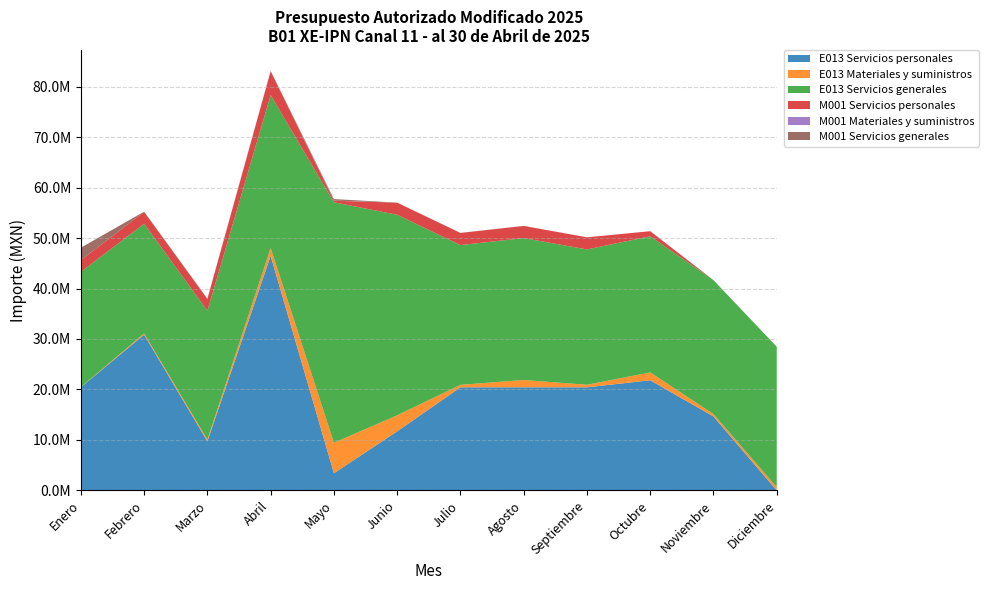

Reading left to right, what are all the values shown in this chart?

E013 Servicios personales: 20444656.3	30855018.8	9716111.4	46454051.9	3407618.2	11705303.4	20430460.0	20430460.0	20430460.0	21826203.0	14654851.0	0.0
E013 Materiales y suministros: 43713.1	235276.7	365931.4	1569187.6	6041803.2	3177716.0	486818.0	1454139.0	502647.0	1554352.0	471428.0	648219.7
E013 Servicios generales: 22823094.2	21748227.8	25503852.3	30292862.0	47635098.1	39719471.6	27682983.0	28105970.0	26808345.0	26965375.0	26530212.0	27809115.3
M001 Servicios personales: 2323004.8	2332064.4	2332064.4	4711835.3	302261.1	2400246.0	2400246.0	2400246.0	2400246.0	1004501.0	0.0	0.0
M001 Materiales y suministros: 0.0	0.0	0.0	0.0	16690.0	0.0	0.0	0.0	449.0	0.0	0.0	0.0
M001 Servicios generales: 2446000.0	57500.0	69000.0	74733.9	316376.1	10148.0	23248.0	23248.0	4908.0	2288.0	2288.0	5582.0